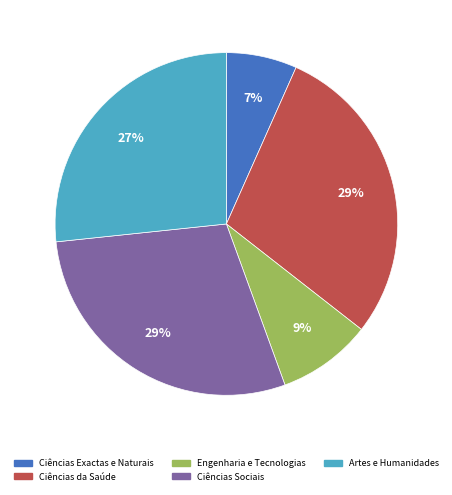

To the nearest percent, what is the average slice percentage?

20%